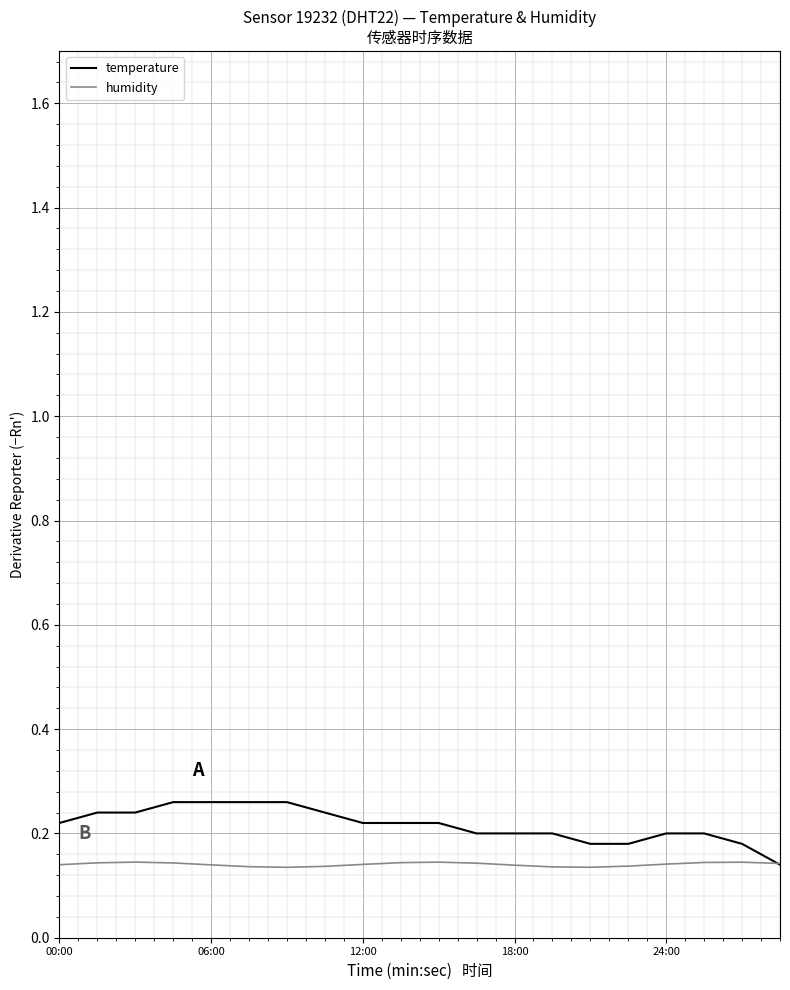

List the series in order of their peak value, highest first.

temperature, humidity